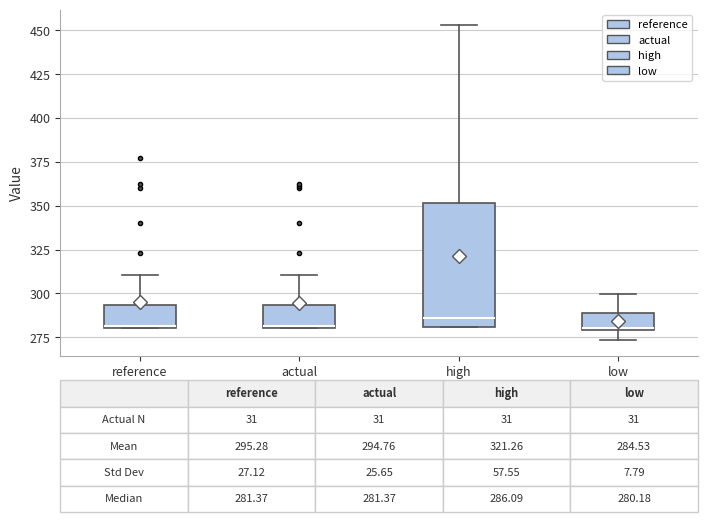

Comparing the boxes themselves (not the whiskers), which one is the tallest?

high